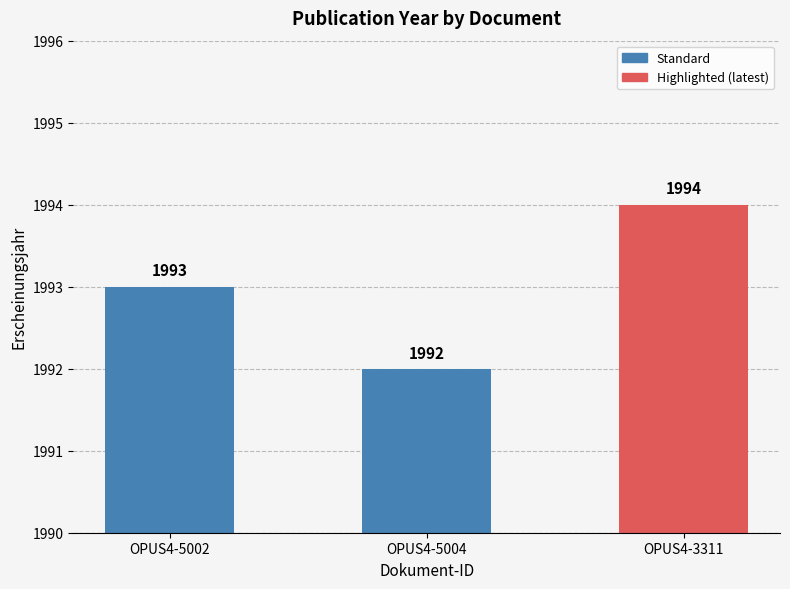

The value at OPUS4-5004 is 773. True or false?

False